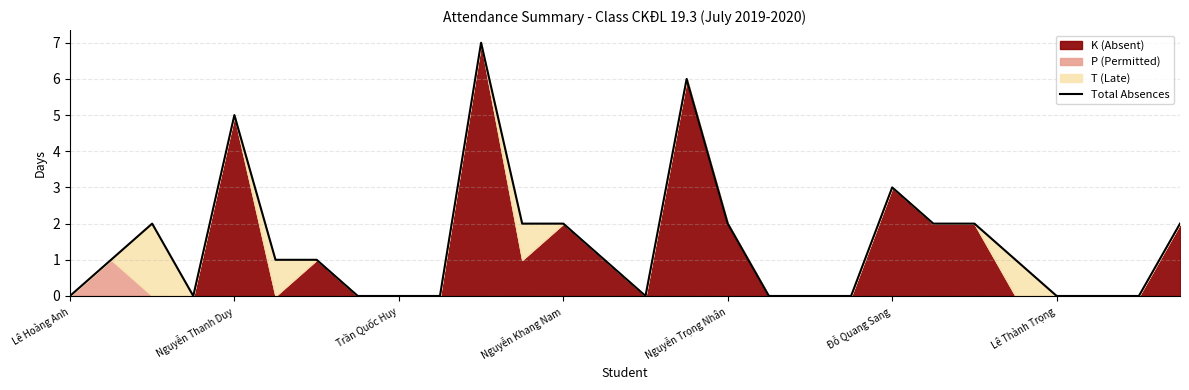

How many values are below 1?

12